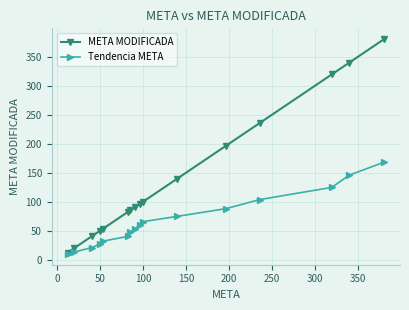

What is the value of the Tendencia META point at the 13th from the left?

103.6